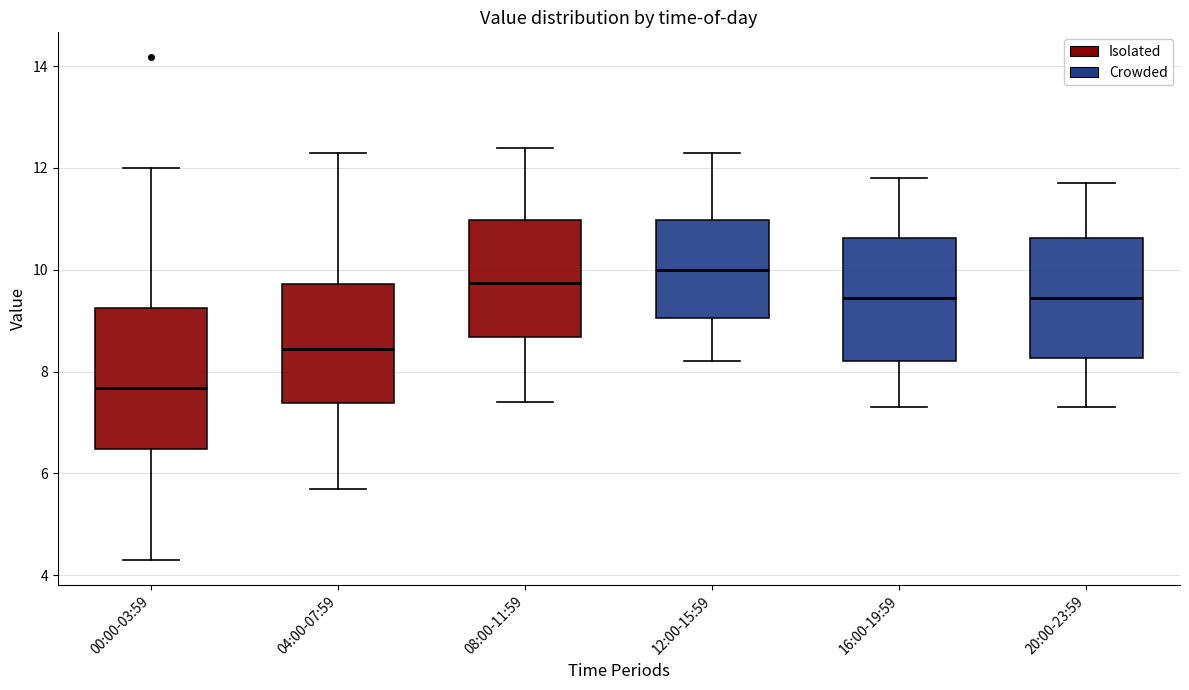

Where does the lower whisker of the box for 20:00-23:59 end on the y-axis? The values are not printed on the chart, so give them approximately, as read against the axis.

7.4